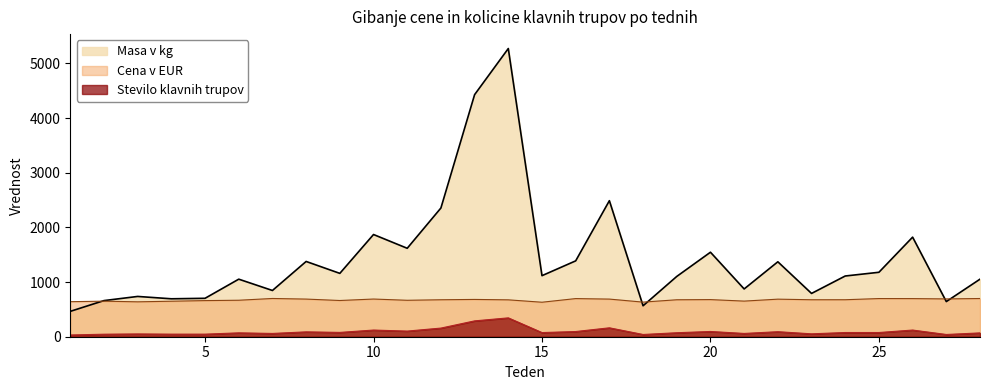

At which category does Masa v kg reach its first local valley?

4